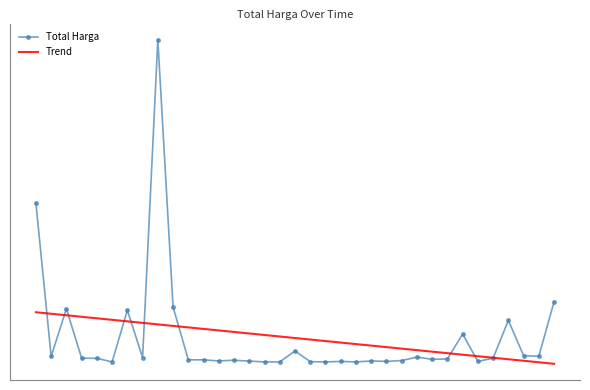

What is the minimum value shown in the chart?

-16571311.4